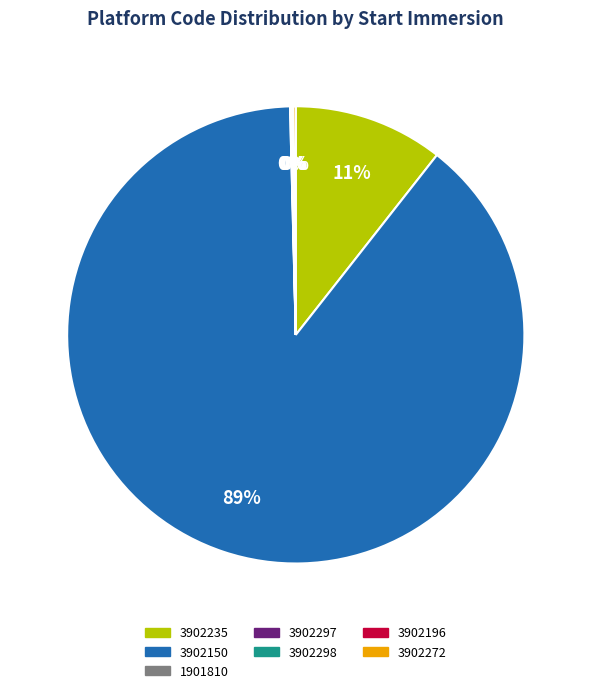

To the nearest percent, what is the average slice percentage?

14%